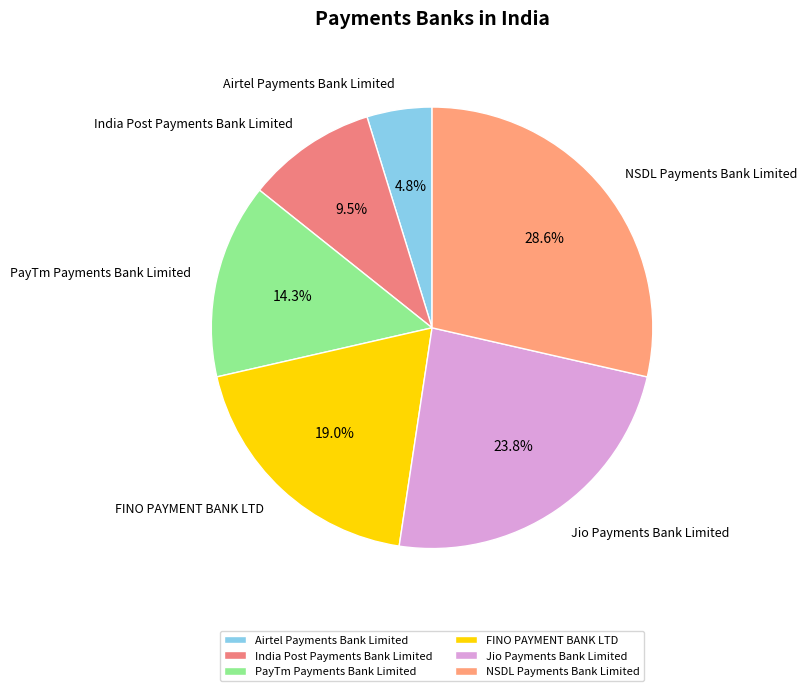

True or false: NSDL Payments Bank Limited accounts for 29% of the total.

True